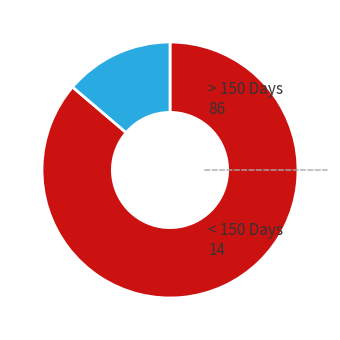

The < 150 Days slice represents 14% of the pie. True or false?

True